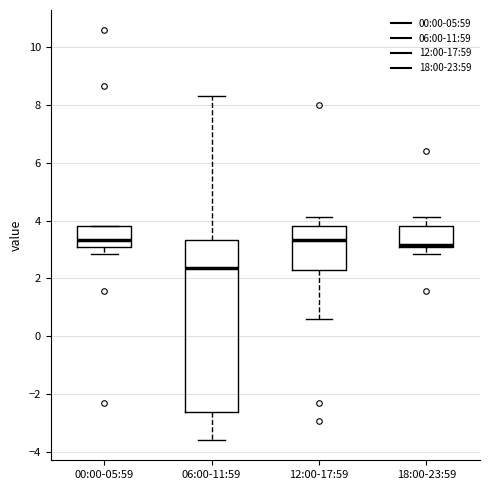

Reading left to right, read every box against the y-axis: the position of its median line, the range the box covers, and the ends of its whiskers. The values are not printed on the chart, so give them approximately, as read against the axis.

00:00-05:59: median 3.4, box 3.0 to 3.8, whiskers 2.8 to 3.8
06:00-11:59: median 2.4, box -2.6 to 3.4, whiskers -3.6 to 8.4
12:00-17:59: median 3.4, box 2.2 to 3.8, whiskers 0.6 to 4.2
18:00-23:59: median 3.2, box 3.0 to 3.8, whiskers 2.8 to 4.2